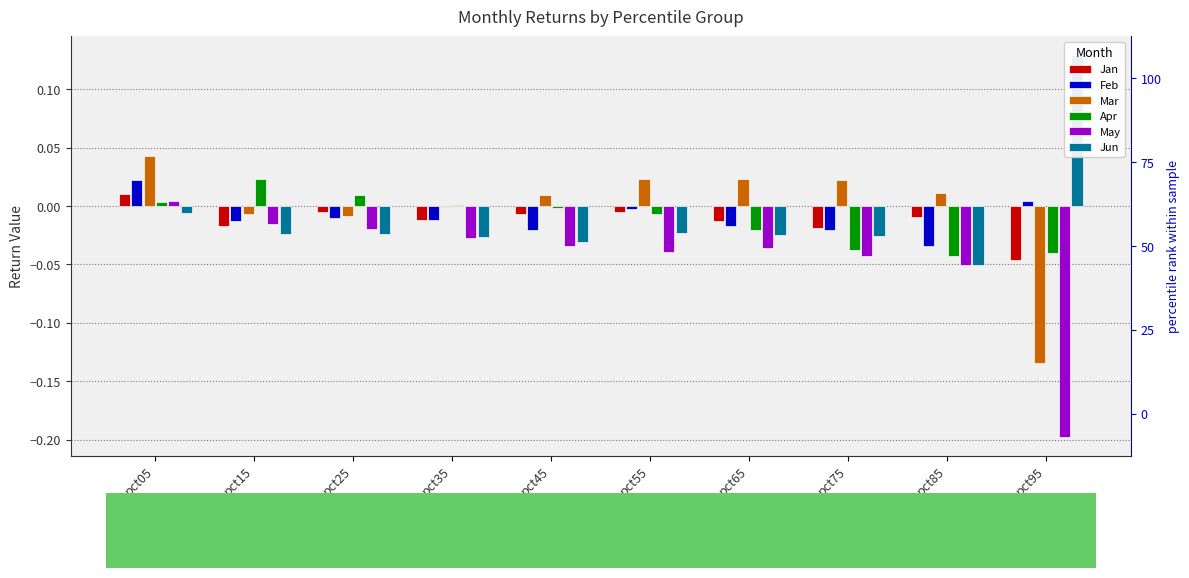

Reading left to right, transcribe all the data shown in this chart.

Jan: 0.0	-0.0	-0.0	-0.0	-0.0	-0.0	-0.0	-0.0	-0.0	-0.0
Feb: 0.0	-0.0	-0.0	-0.0	-0.0	-0.0	-0.0	-0.0	-0.0	0.0
Mar: 0.0	-0.0	-0.0	-0.0	0.0	0.0	0.0	0.0	0.0	-0.1
Apr: 0.0	0.0	0.0	0.0	-0.0	-0.0	-0.0	-0.0	-0.0	-0.0
May: 0.0	-0.0	-0.0	-0.0	-0.0	-0.0	-0.0	-0.0	-0.1	-0.2
Jun: -0.0	-0.0	-0.0	-0.0	-0.0	-0.0	-0.0	-0.0	-0.1	0.1